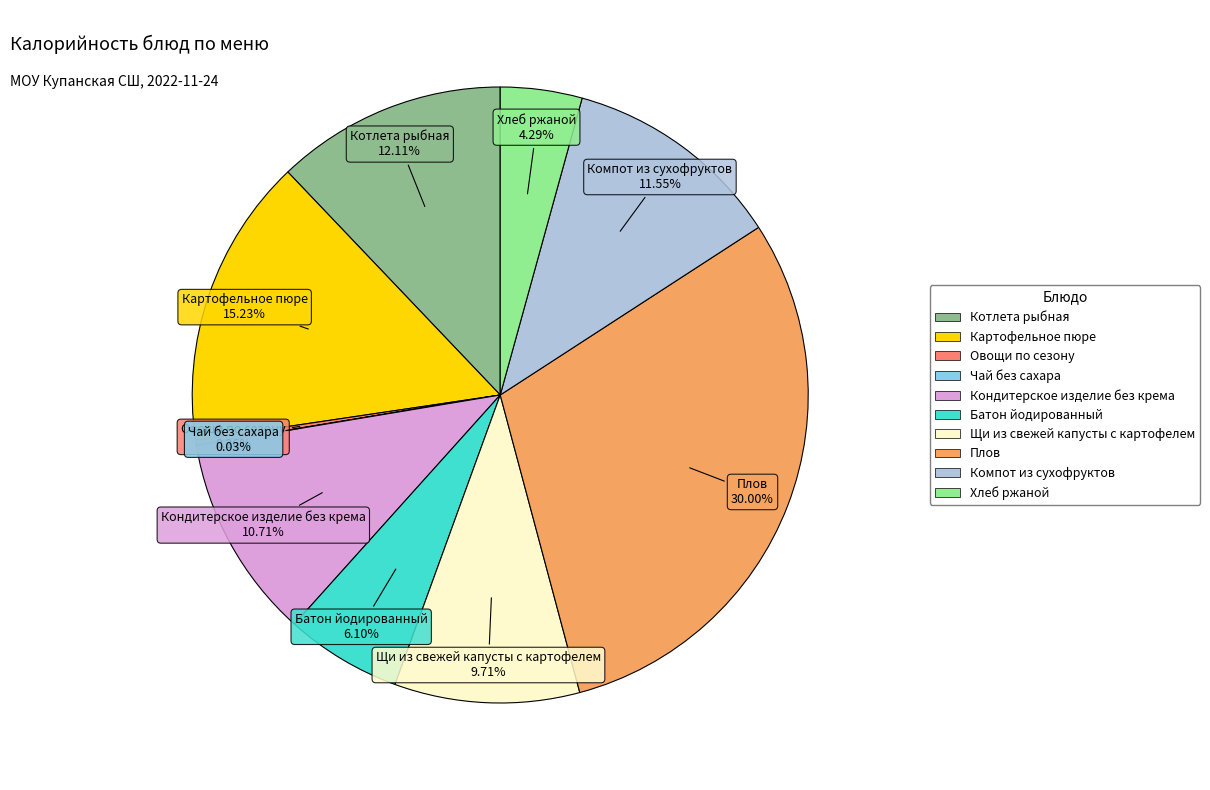

Is there a majority slice in this chart?

No